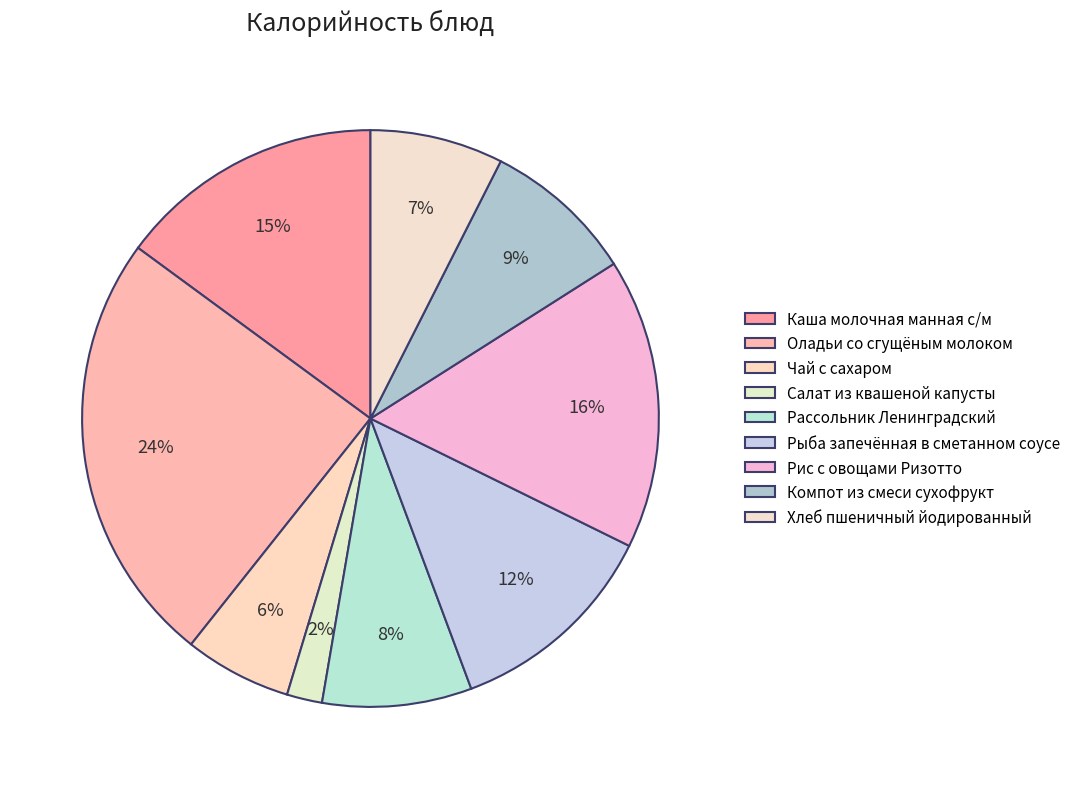

True or false: Оладьи со сгущёным молоком accounts for 37% of the total.

False